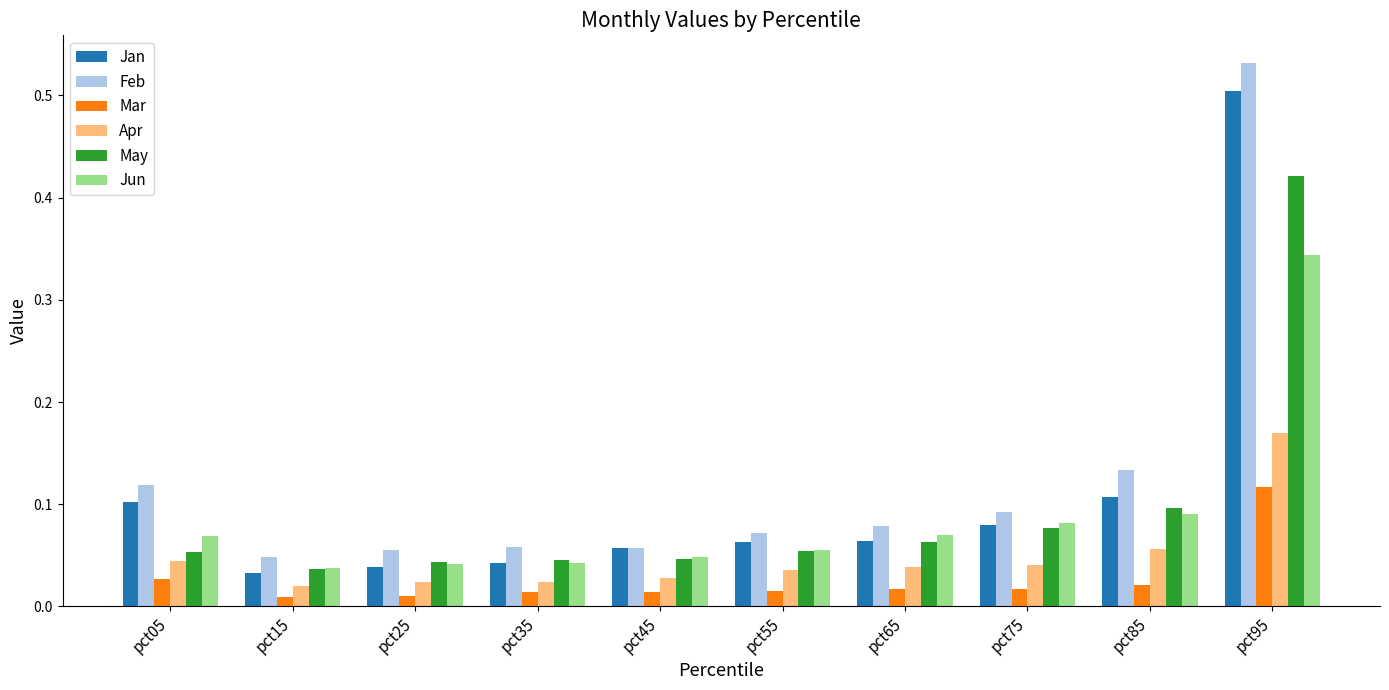

Is it true that Jun equals 0.0 at pct65?

False